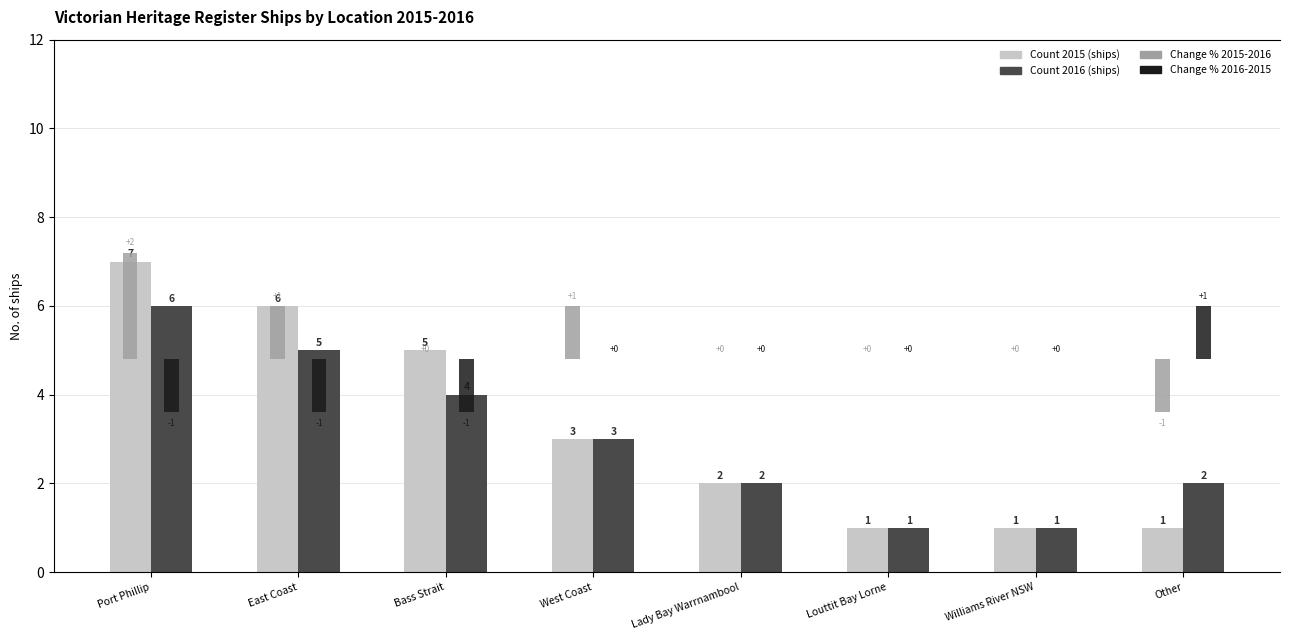

Rank the series by their maximum value, from highest to lowest.

Count 2015 (ships), Count 2016 (ships), Change % 2015-2016, Change % 2016-2015